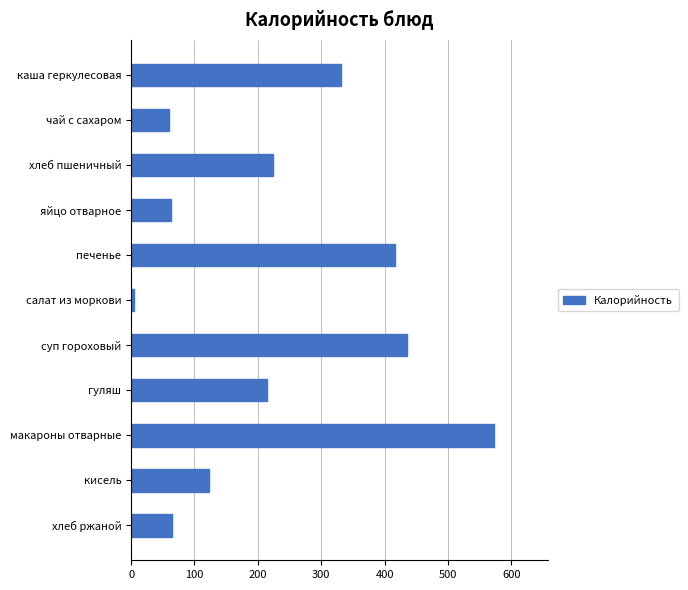

How many bars are there in total?

11